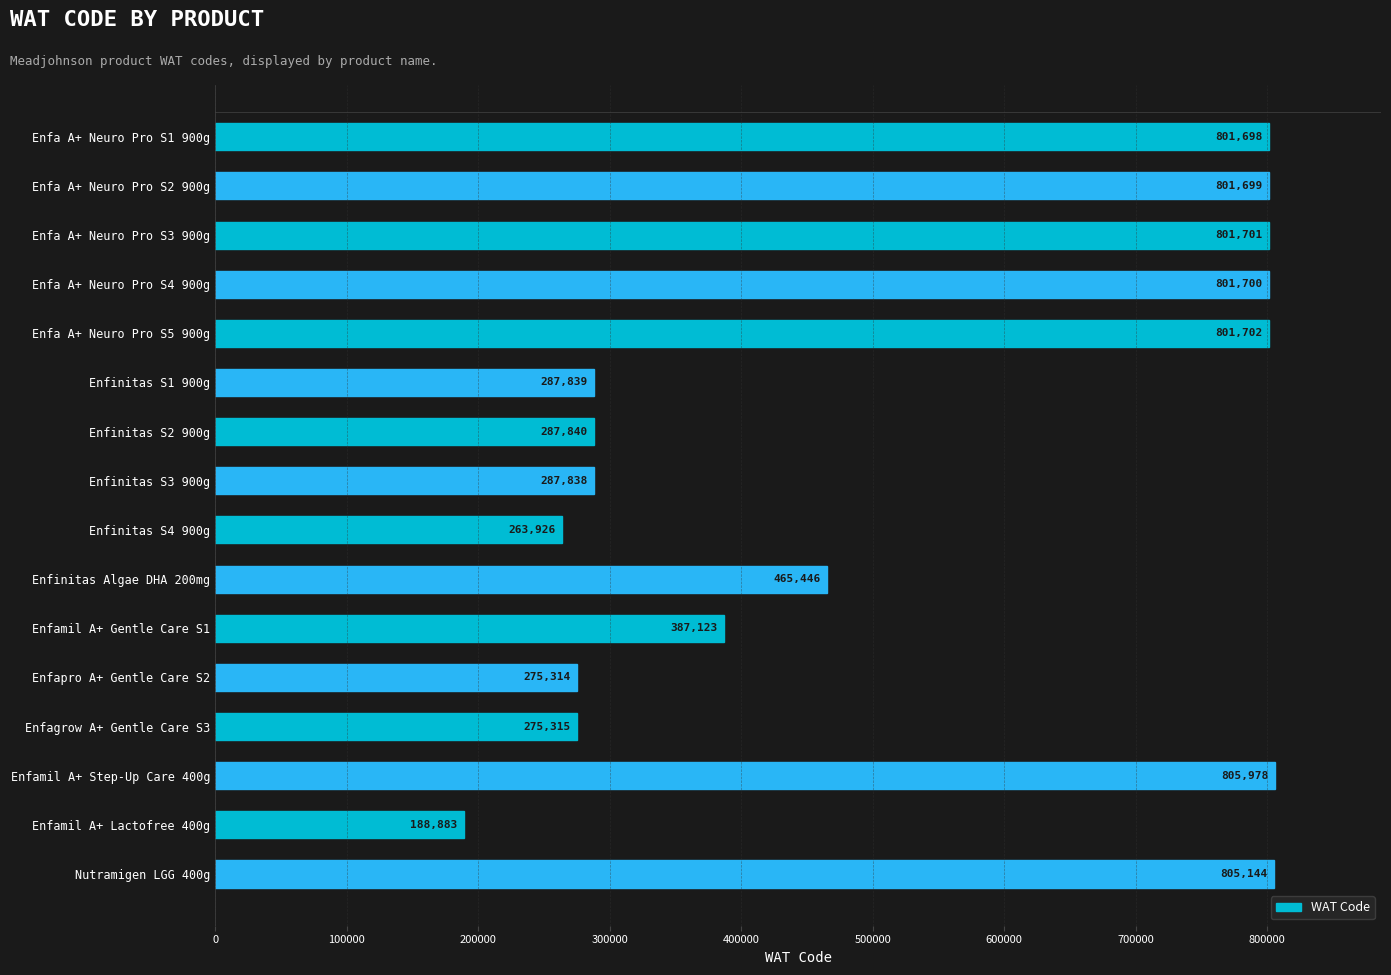

Between Enfa A+ Neuro Pro S2 900g and Enfa A+ Neuro Pro S5 900g, which is larger?

Enfa A+ Neuro Pro S5 900g